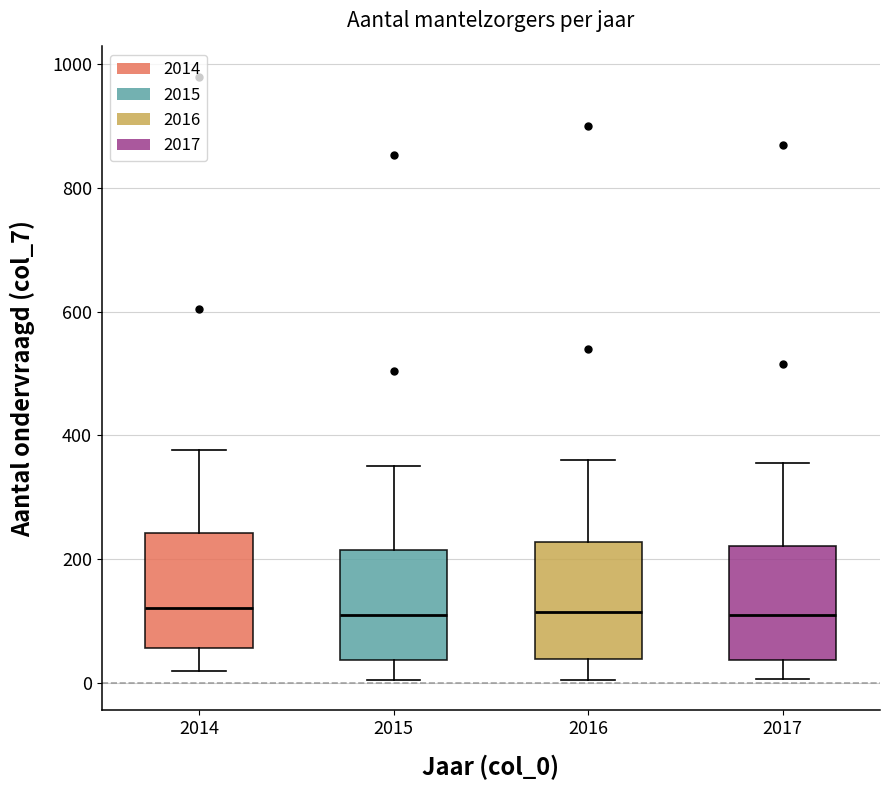

Reading left to right, transcribe this box plot: for each box, give where its median line is, the range the box spans, and where its two whiskers end, as read against the y-axis. The values are not printed on the chart, so give them approximately, as read against the axis.

2014: median 120, box 60 to 240, whiskers 20 to 380
2015: median 100, box 40 to 220, whiskers 0 to 360
2016: median 120, box 40 to 220, whiskers 0 to 360
2017: median 120, box 40 to 220, whiskers 0 to 360